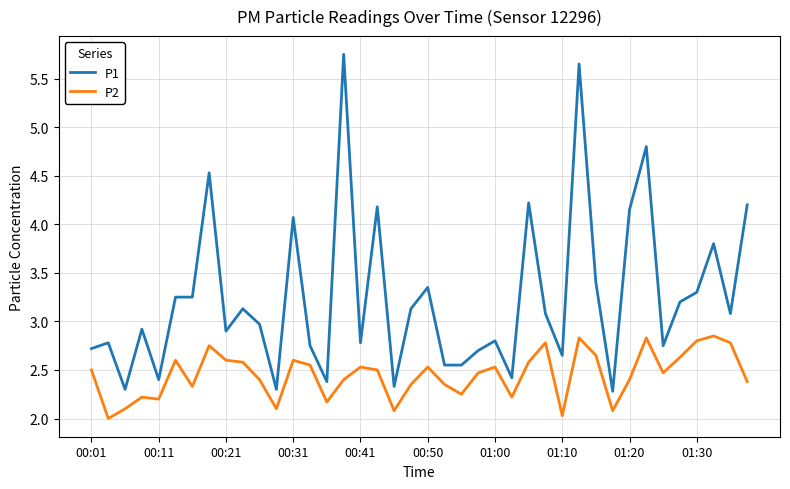

What is the difference between the maximum and minimum values in the P1 series?

3.5